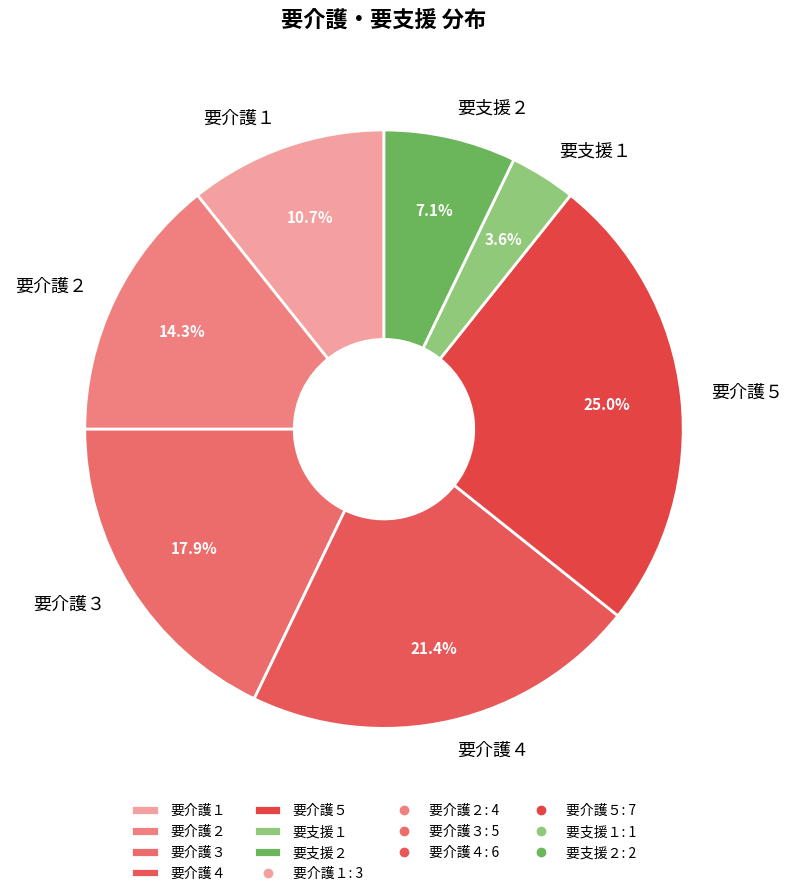

Which slice is the largest?

要介護５